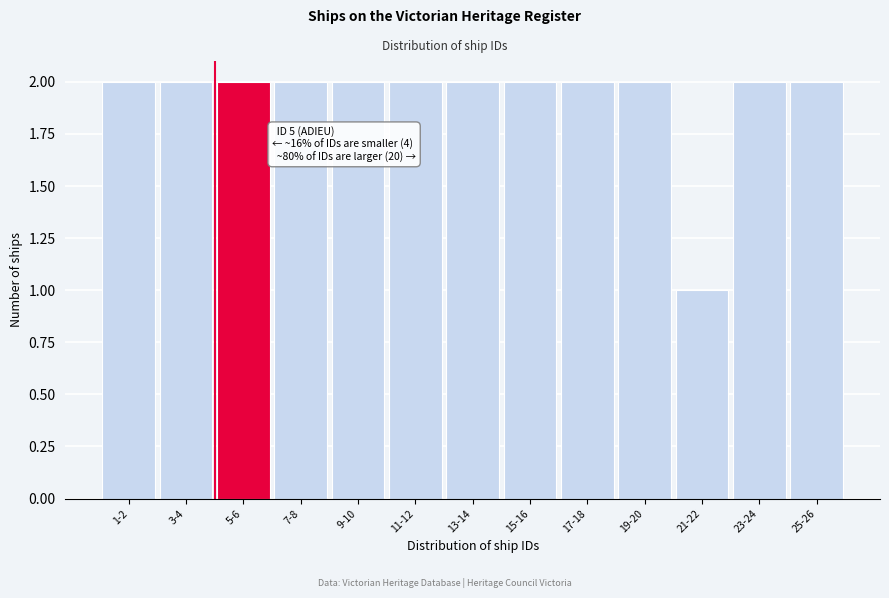

Reading left to right, transcribe all the data shown in this chart.

1-2=2	3-4=2	5-6=2	7-8=2	9-10=2	11-12=2	13-14=2	15-16=2	17-18=2	19-20=2	21-22=1	23-24=2	25-26=2